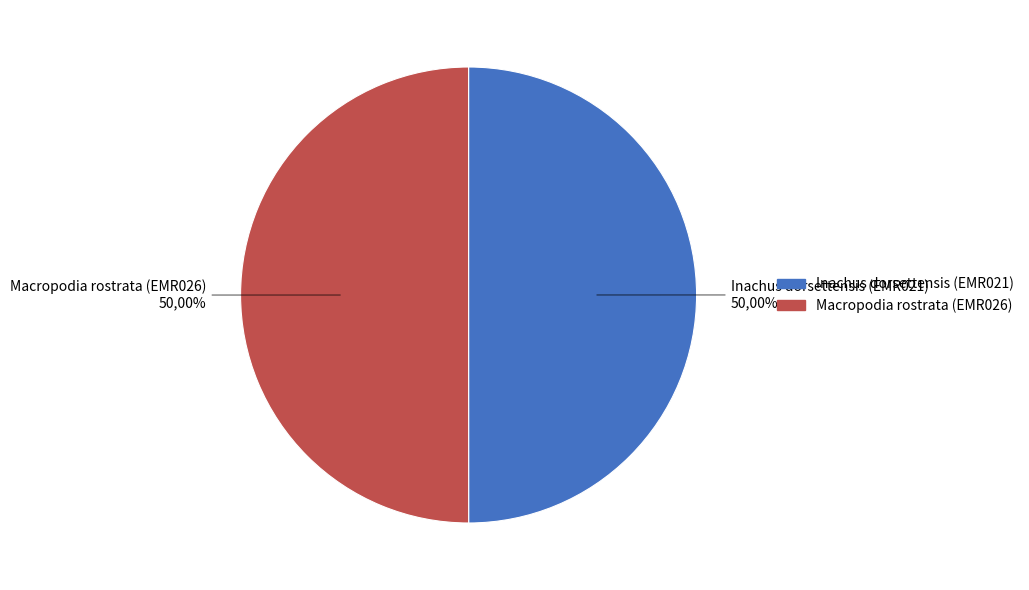

What percentage is the Macropodia rostrata (EMR026) slice, to the nearest percent?

50%